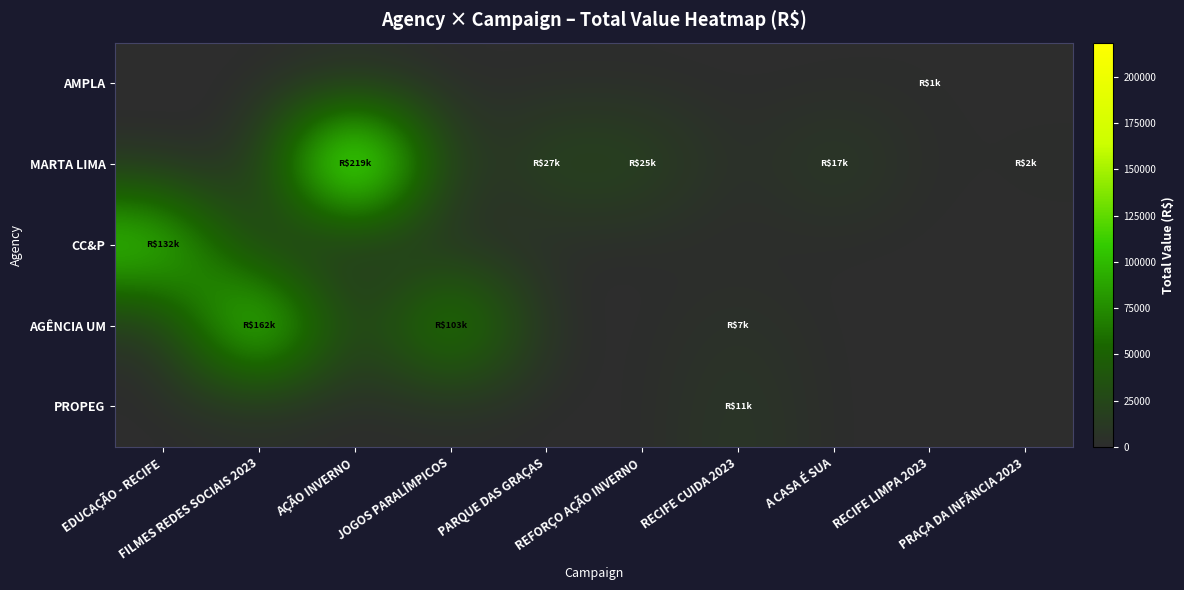

What is the spread (max minus min) of values at RECIFE LIMPA 2023?

800.0